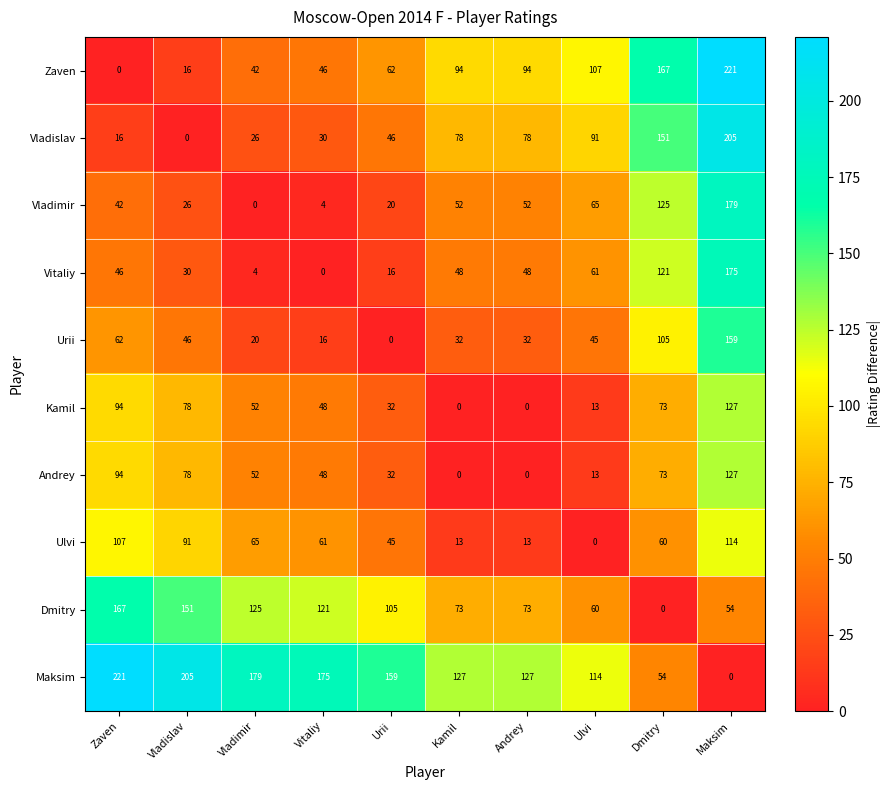

Where is Vladimir nearest to the value 89?

Ulvi